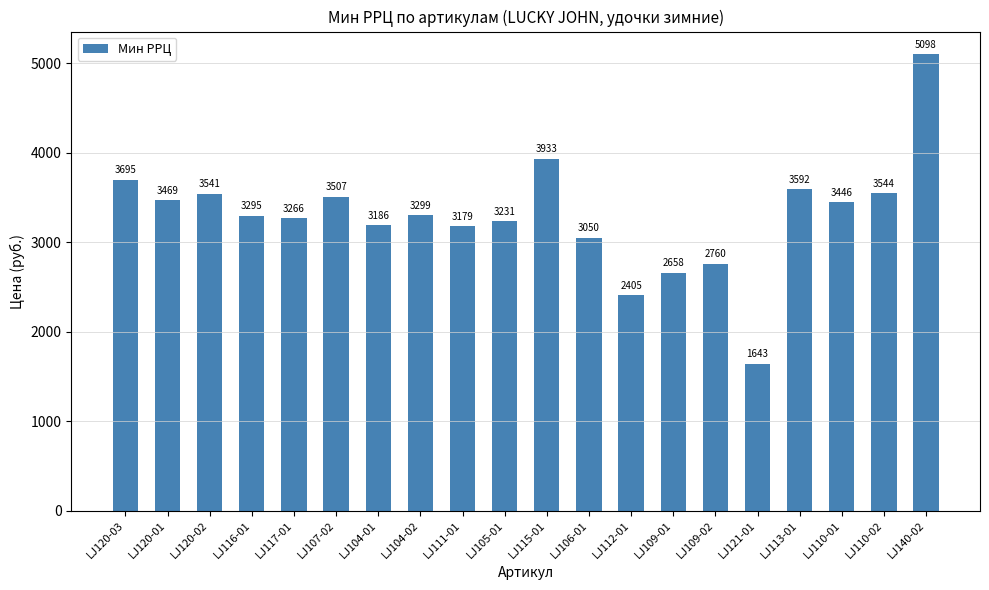

Is it true that the value at LJ116-01 is 3295?

True